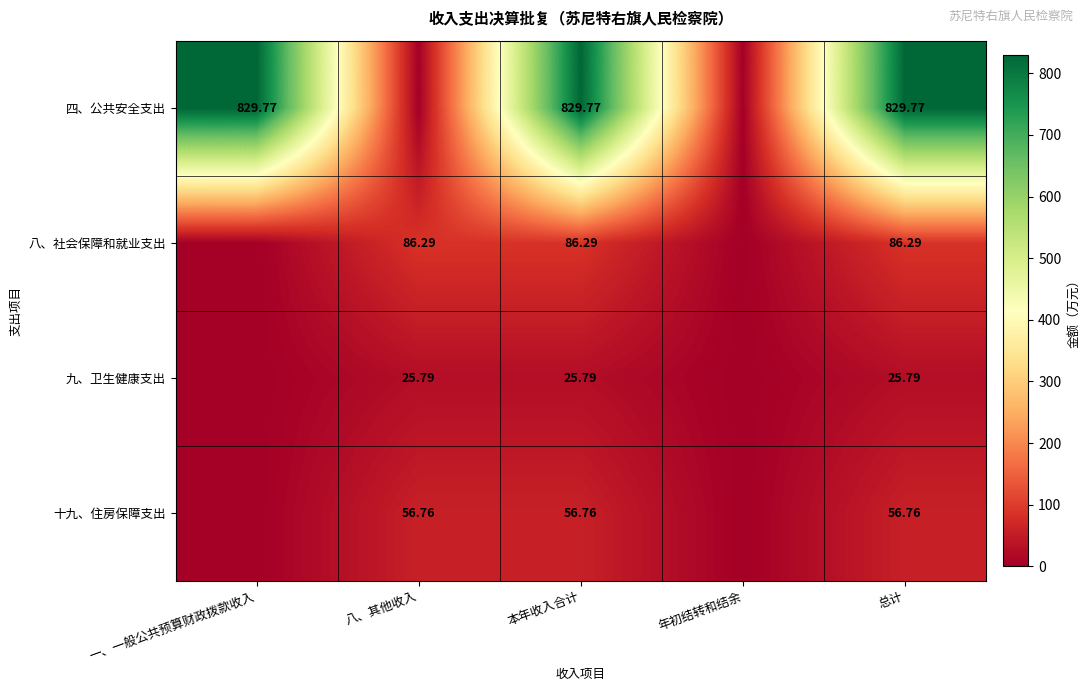

What is the sum of all 四、公共安全支出 values?

2489.3